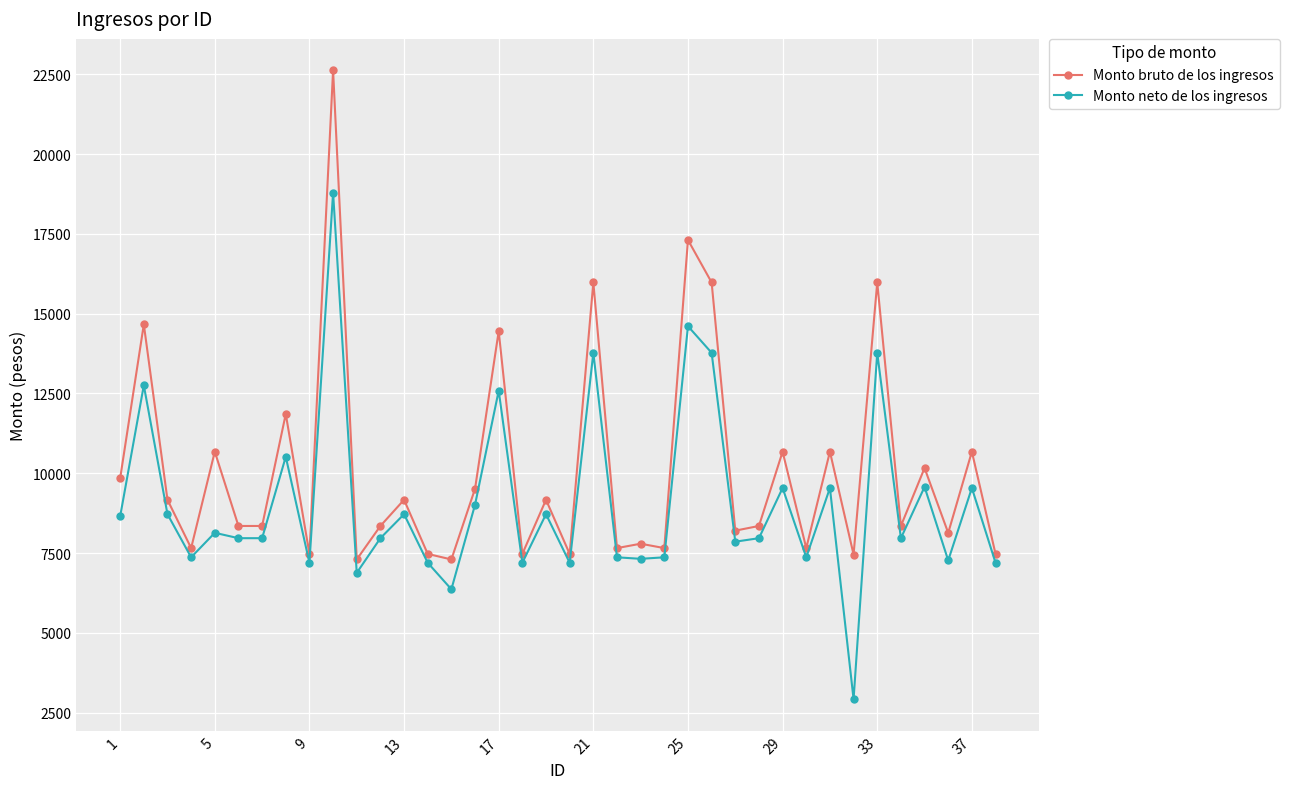

List the series in order of their overall mean, lowest first.

Monto neto de los ingresos, Monto bruto de los ingresos